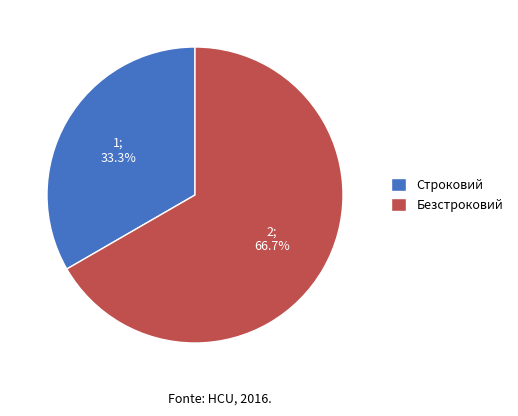

Is it true that Безстроковий is 78% of the pie?

False